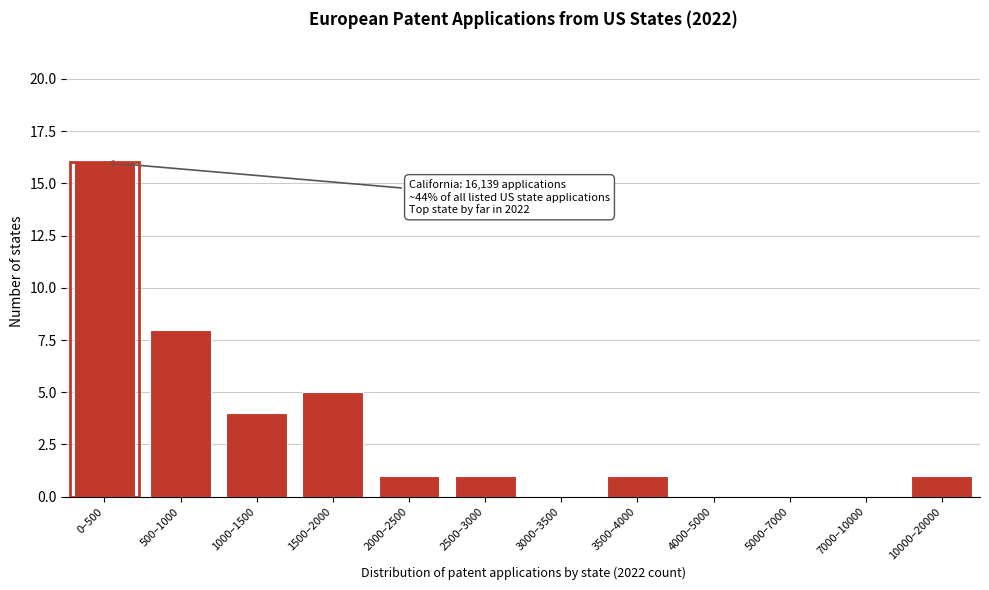

Reading right to left, what are all the values shown in this chart?

10000–20000=1	7000–10000=0	5000–7000=0	4000–5000=0	3500–4000=1	3000–3500=0	2500–3000=1	2000–2500=1	1500–2000=5	1000–1500=4	500–1000=8	0–500=16